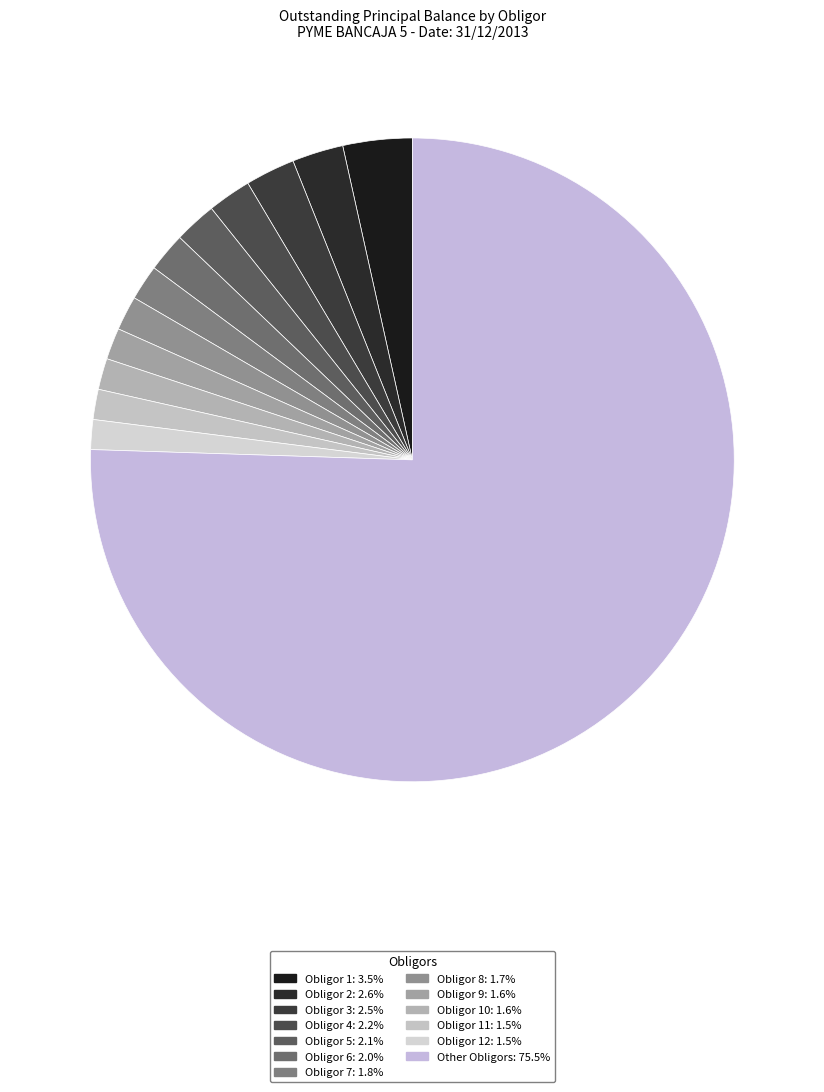

How many slices are in this pie chart?

13